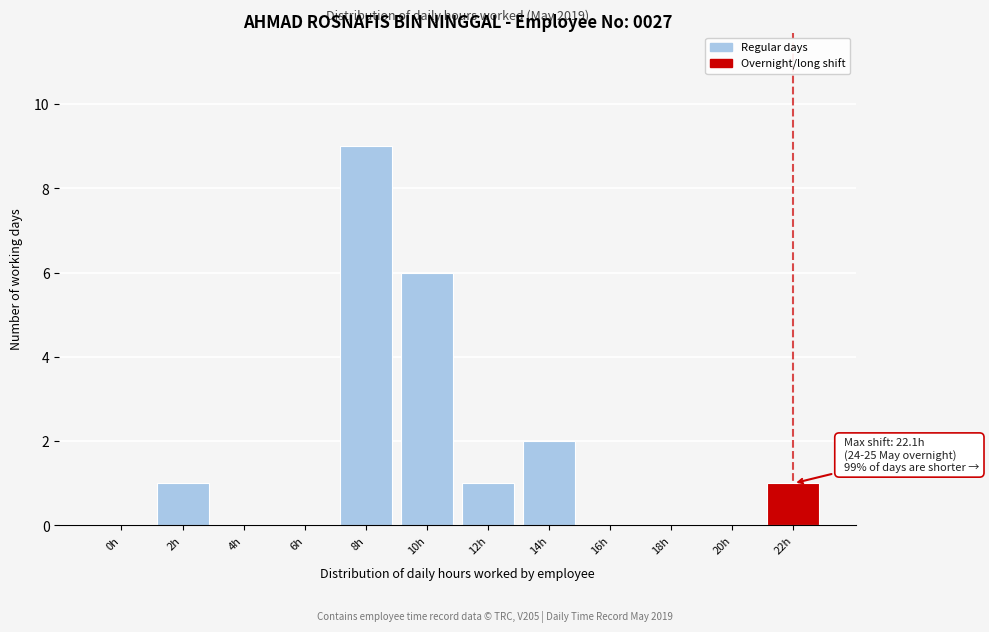

Reading left to right, list all the values displayed in this chart.

0h=0	2h=1	4h=0	6h=0	8h=9	10h=6	12h=1	14h=2	16h=0	18h=0	20h=0	22h=1